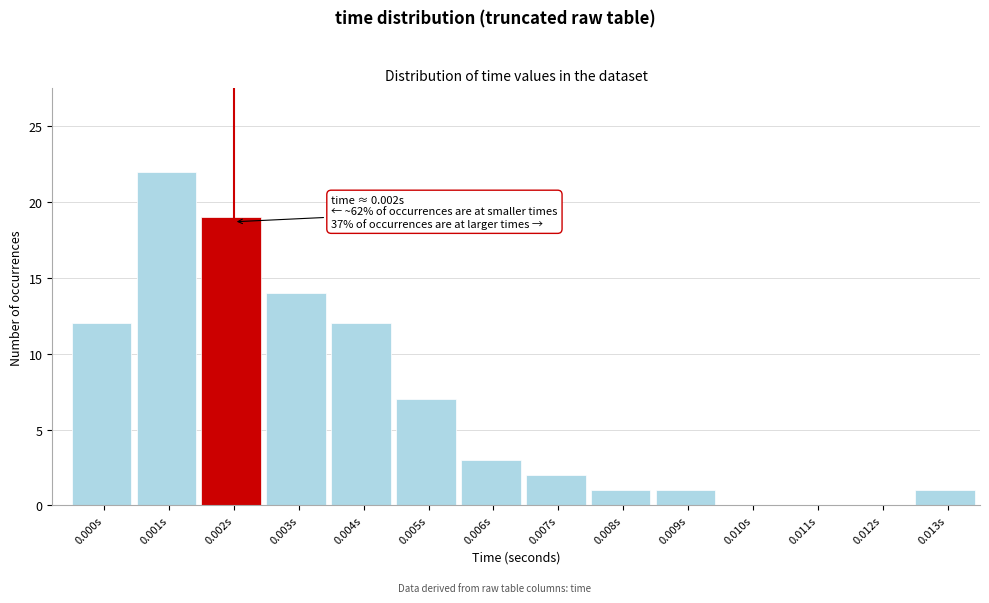

Reading left to right, what are all the values shown in this chart?

0.000s=12	0.001s=22	0.002s=19	0.003s=14	0.004s=12	0.005s=7	0.006s=3	0.007s=2	0.008s=1	0.009s=1	0.010s=0	0.011s=0	0.012s=0	0.013s=1